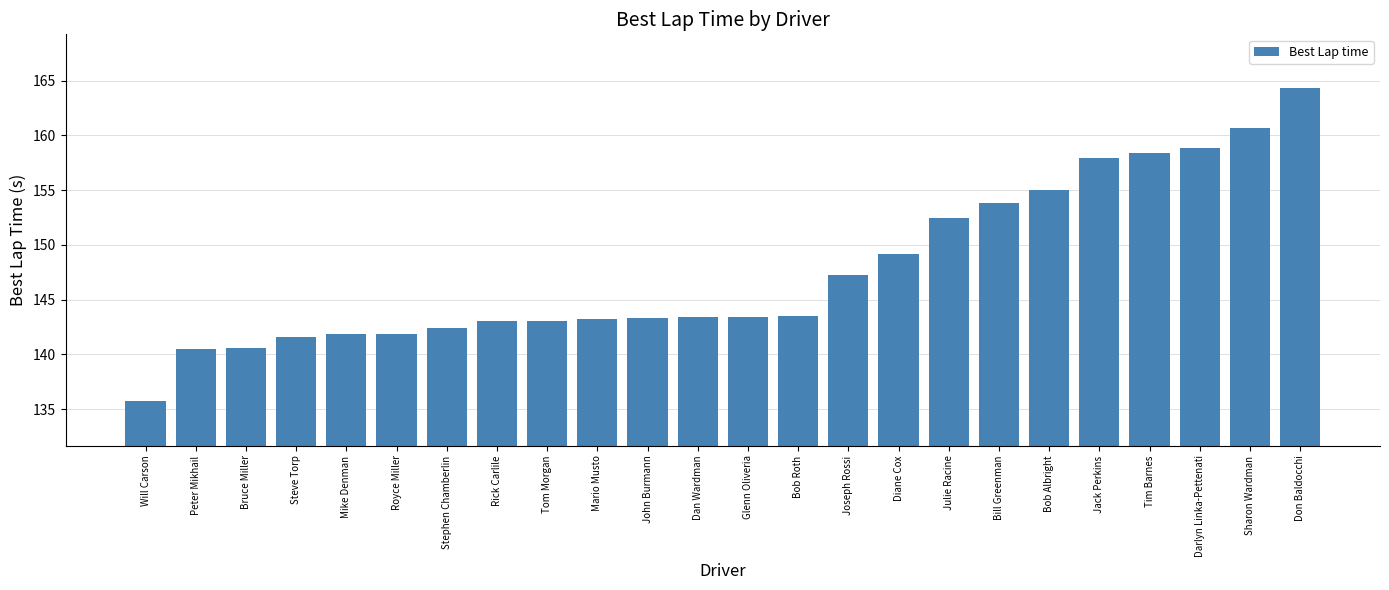

Is it true that the value at Dan Wardman is 64.4?

False